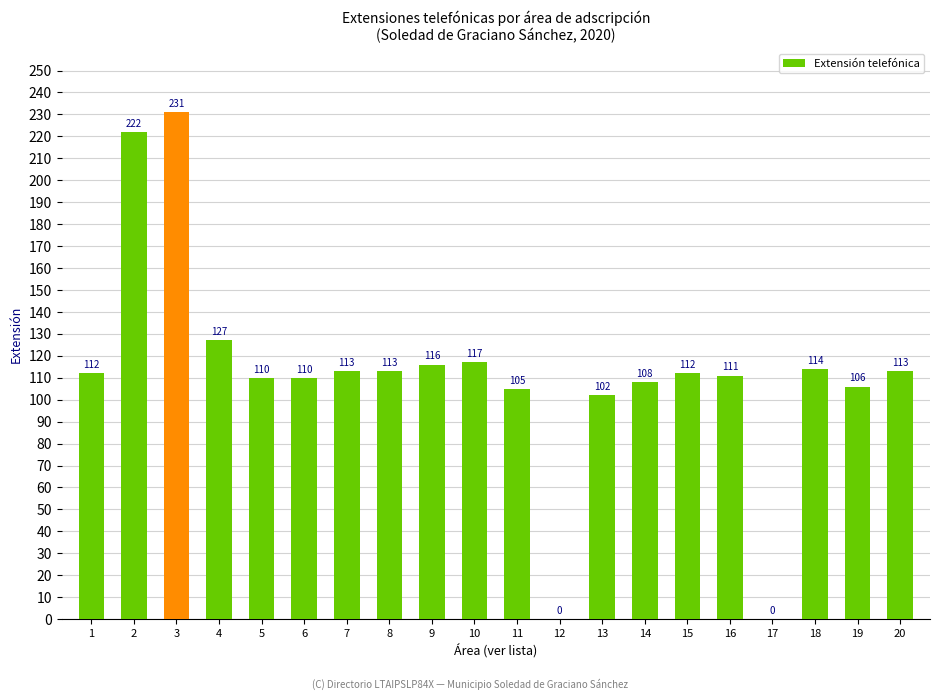

Is it true that the value at 6 is 110?

True